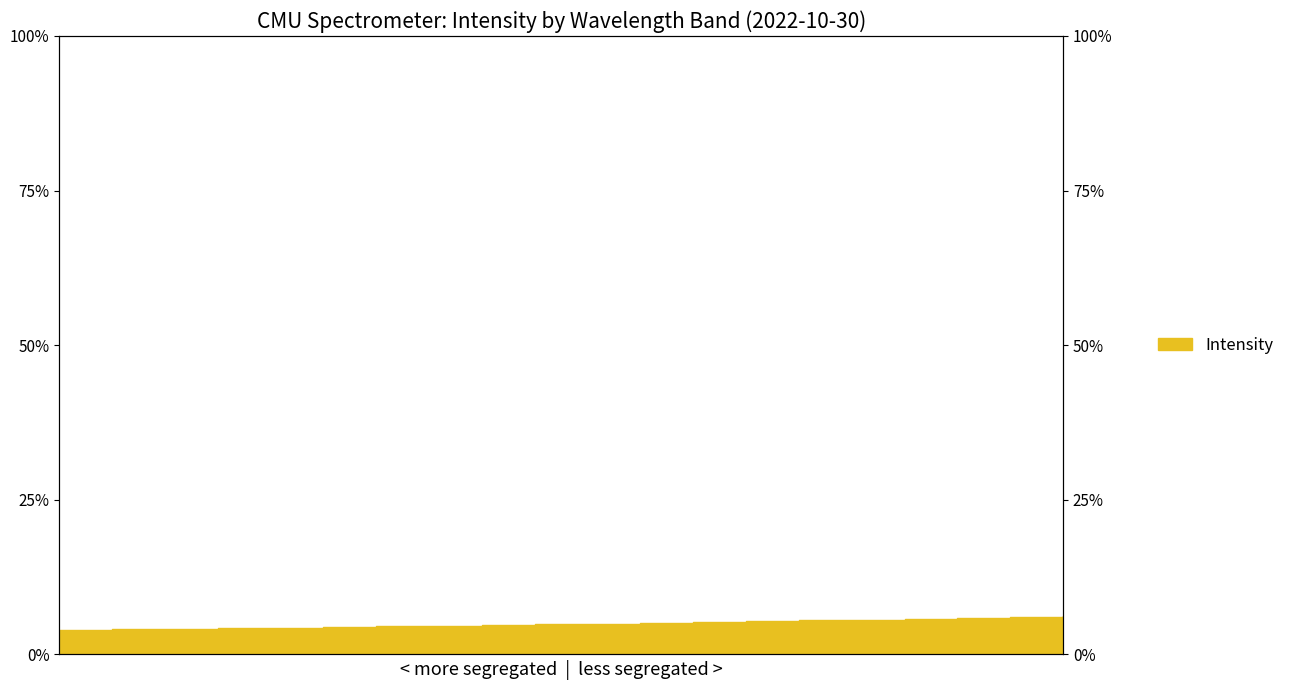

How many distinct data groups are displayed?

1